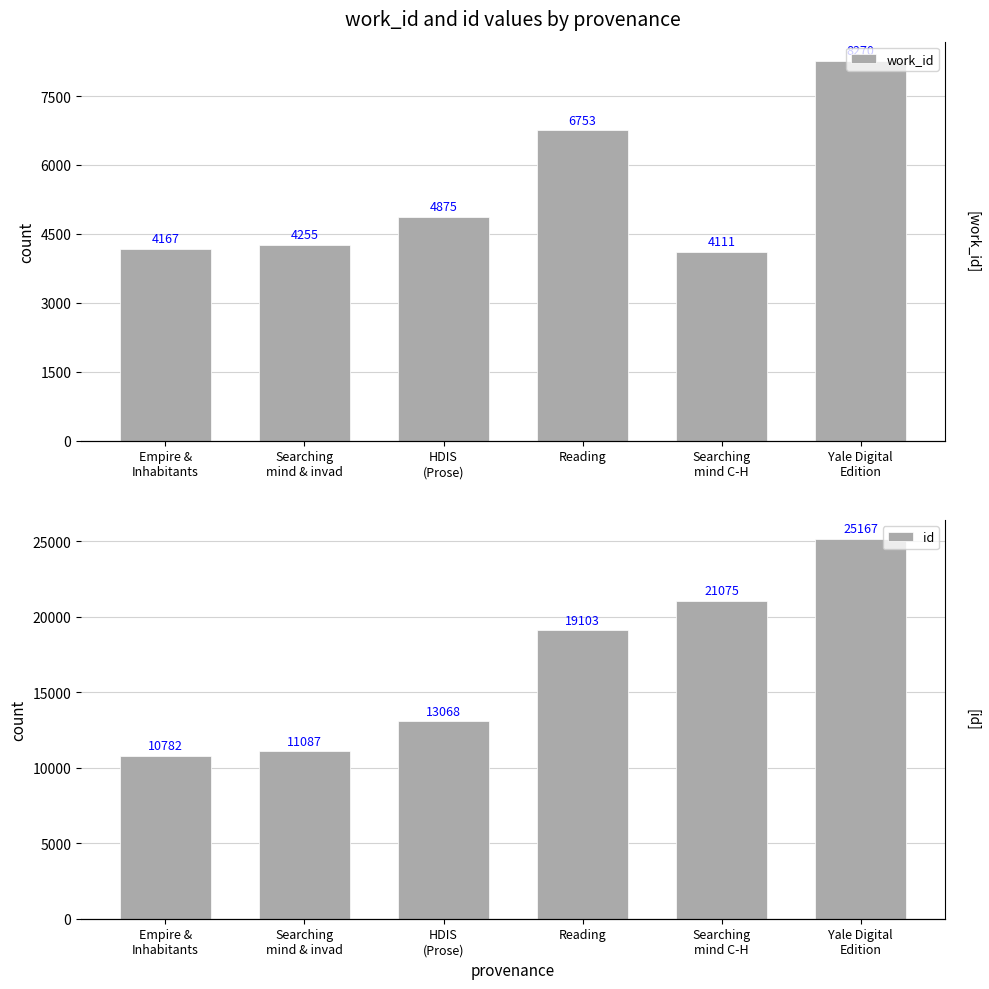

At which category is the sum across all series the highest?

Yale Digital
Edition